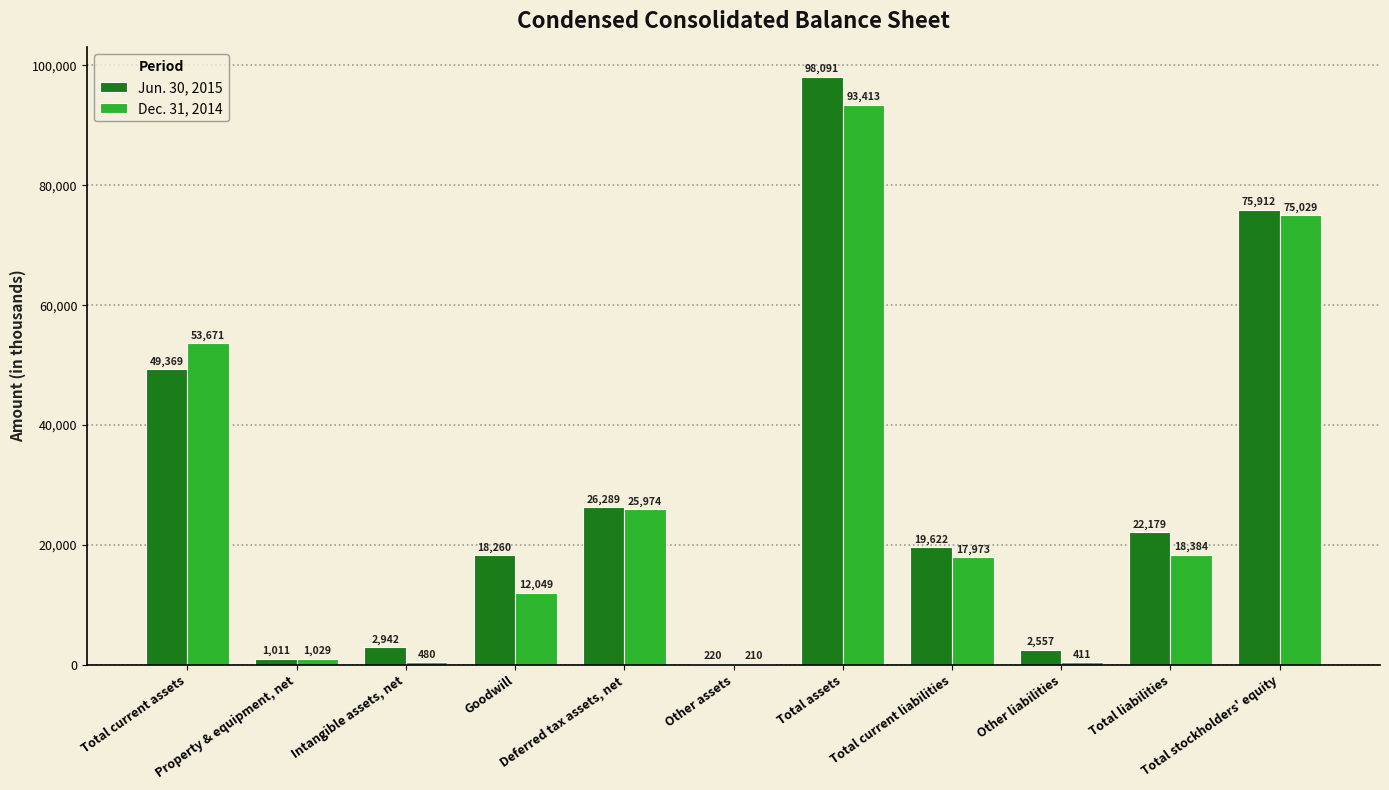

Between Intangible assets, net and Total current liabilities, which series saw the biggest shift?

Dec. 31, 2014